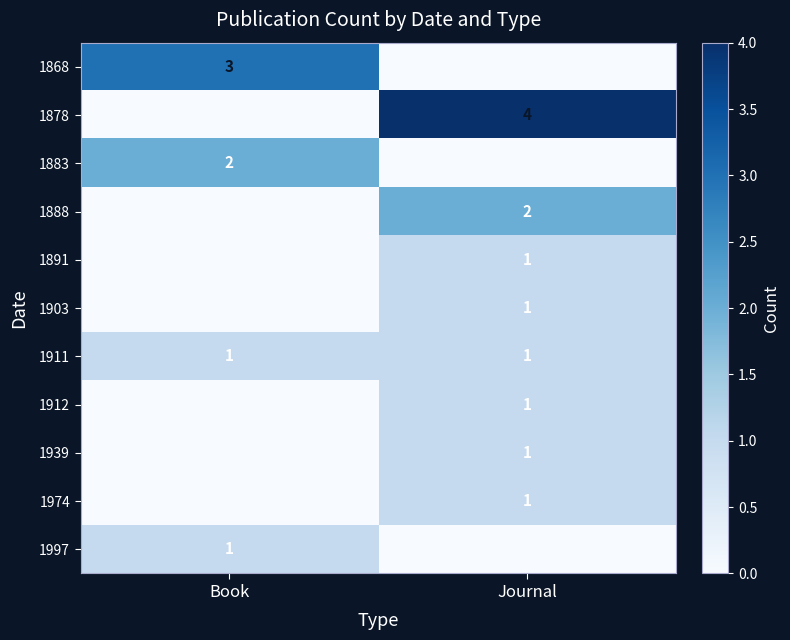

The 1911 series shows 0 at Book. True or false?

False